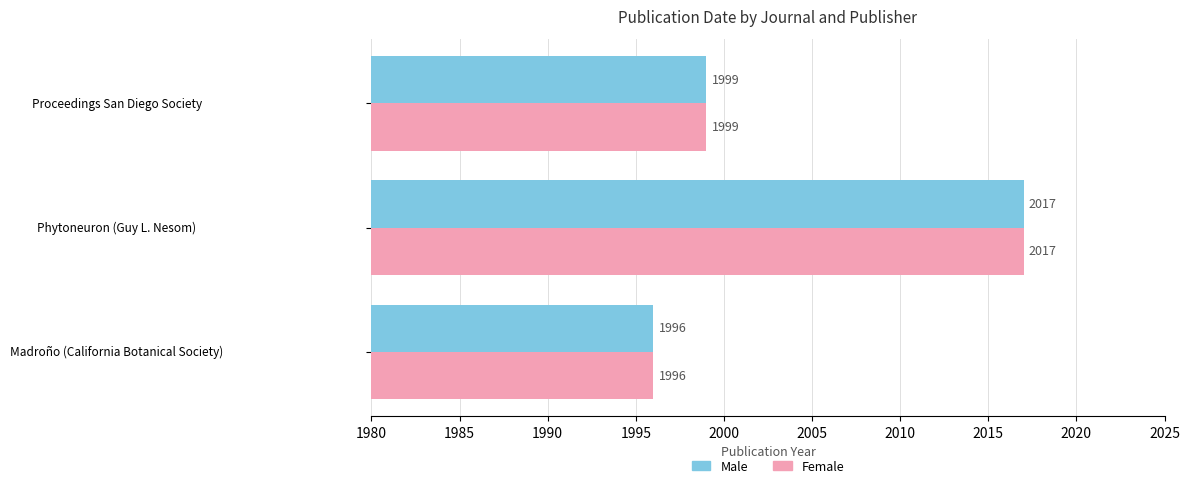

How many Male values are between 1996 and 2017?

3